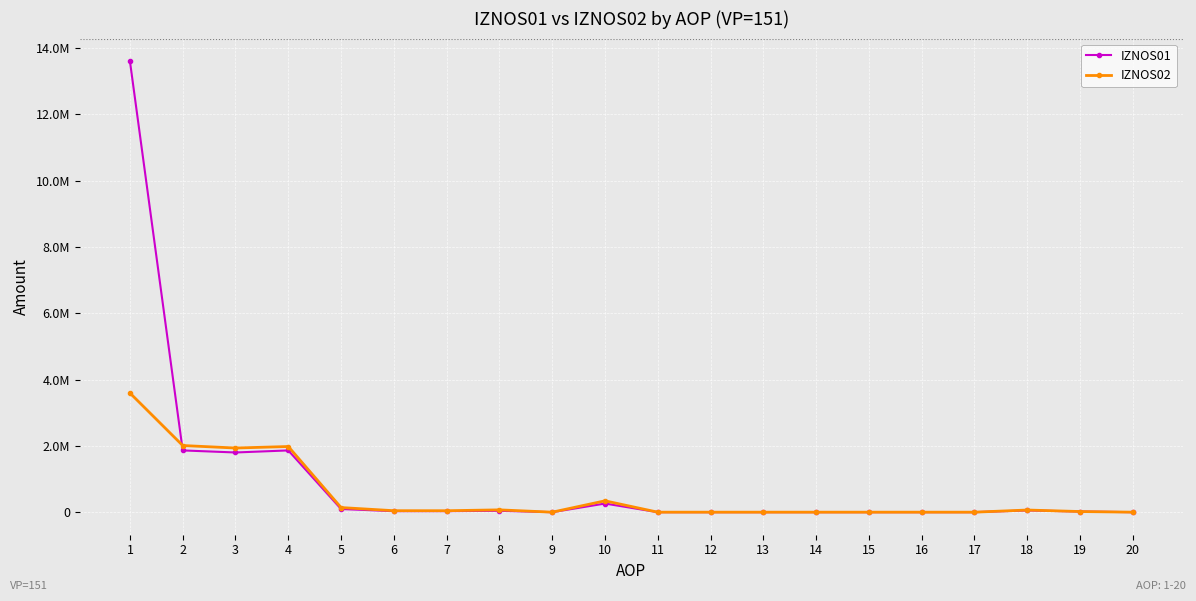

What is the difference between the IZNOS02 values at 1 and 20?

3594690.2